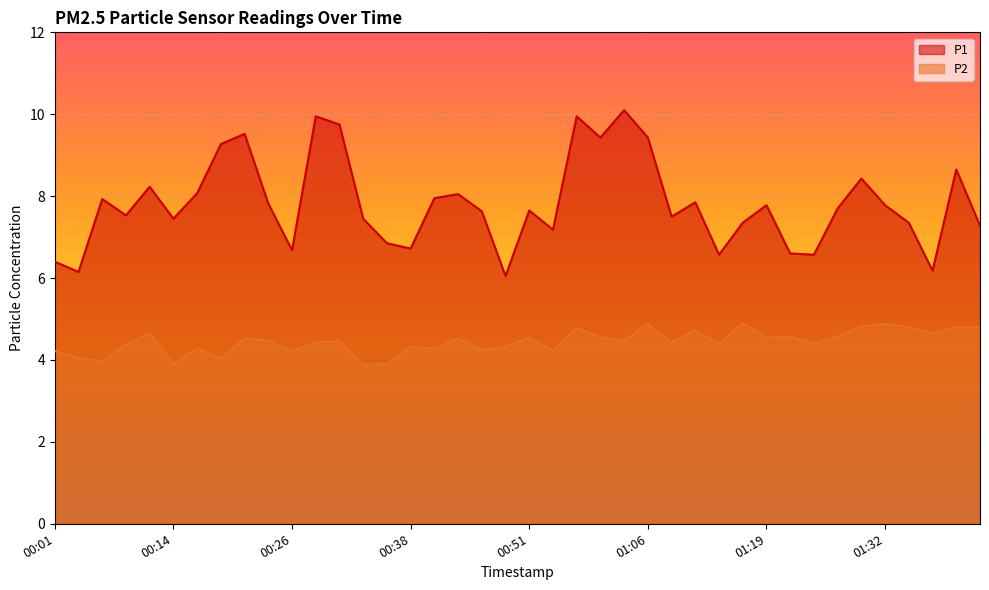

What is the highest value of the P2 series?

4.9